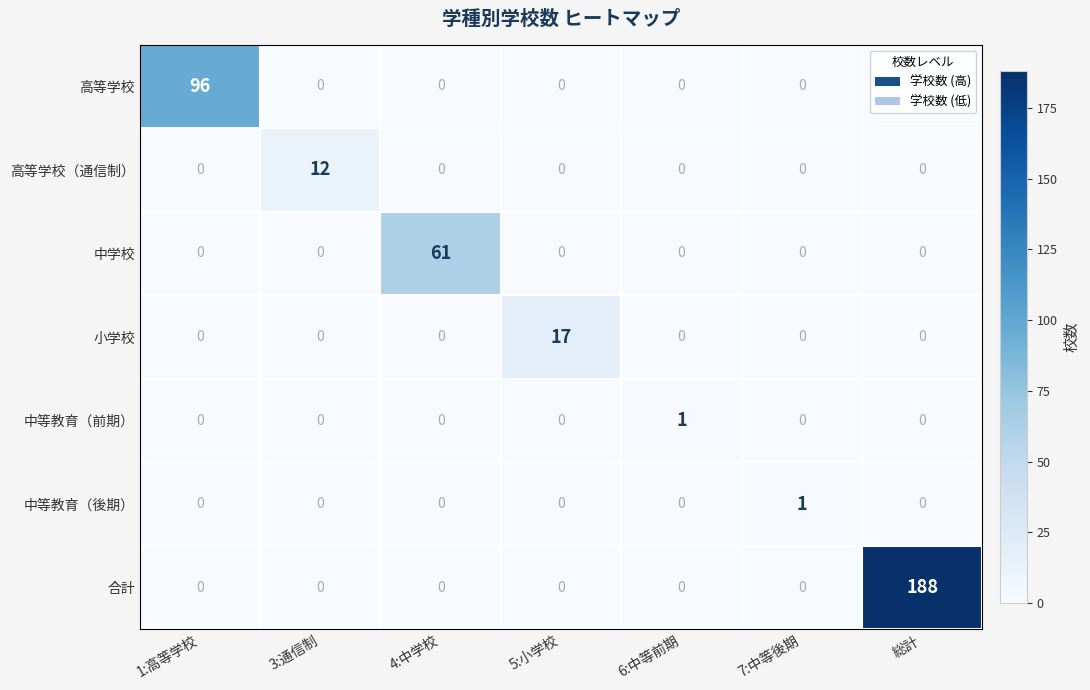

Which series has the largest total across all categories?

合計